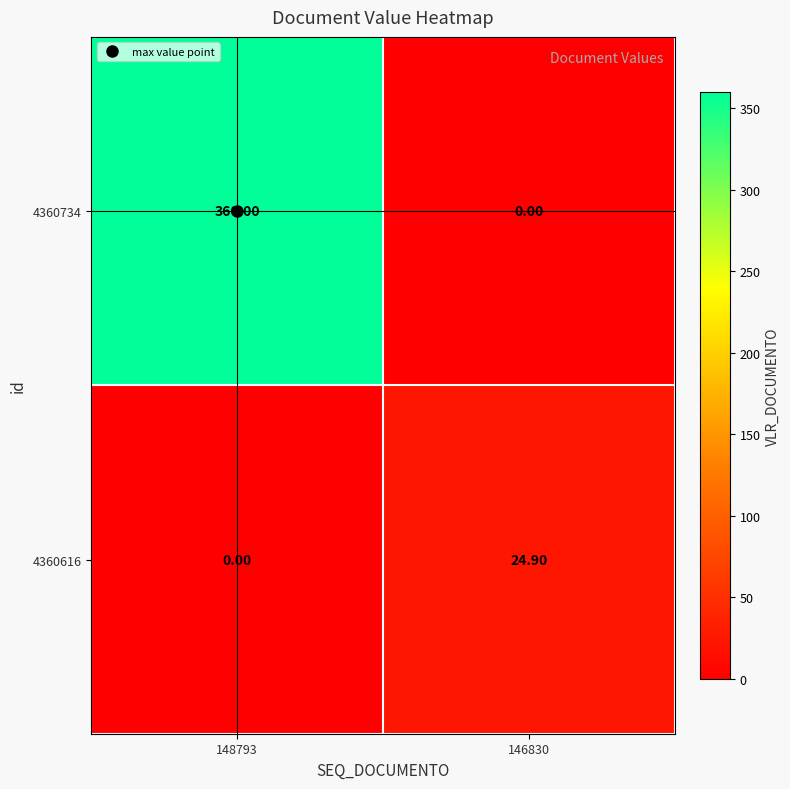

List the series in order of their overall mean, lowest first.

4360616, 4360734